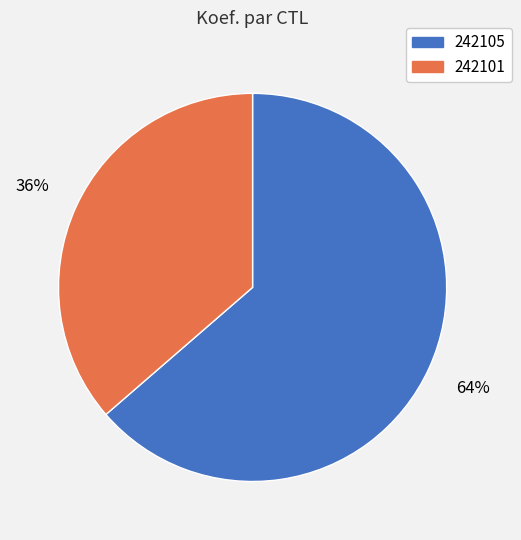

Rank the categories by value from lowest to highest.

242101, 242105